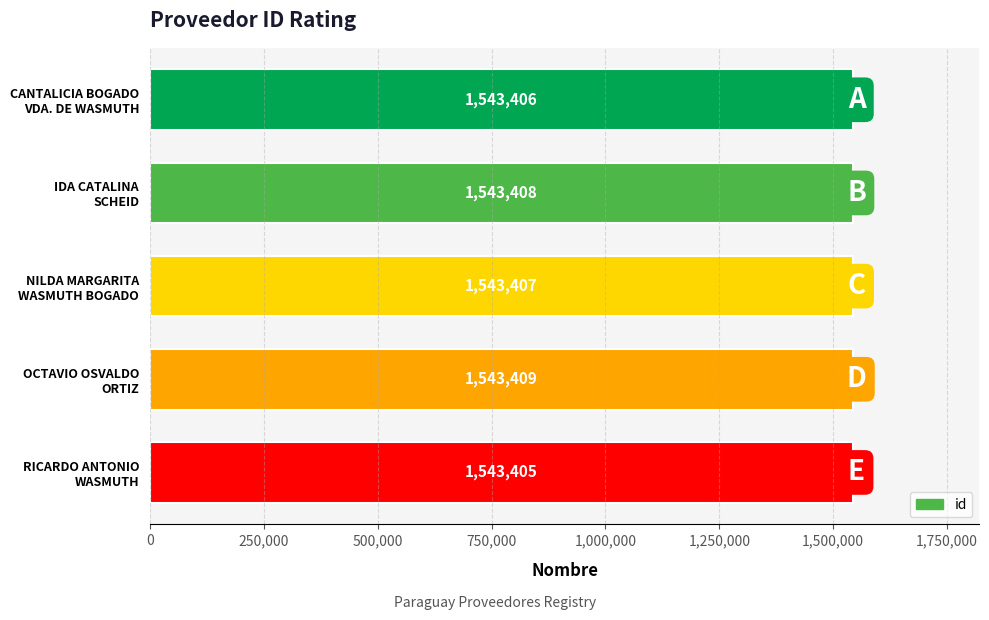

What is the average value?

1543407